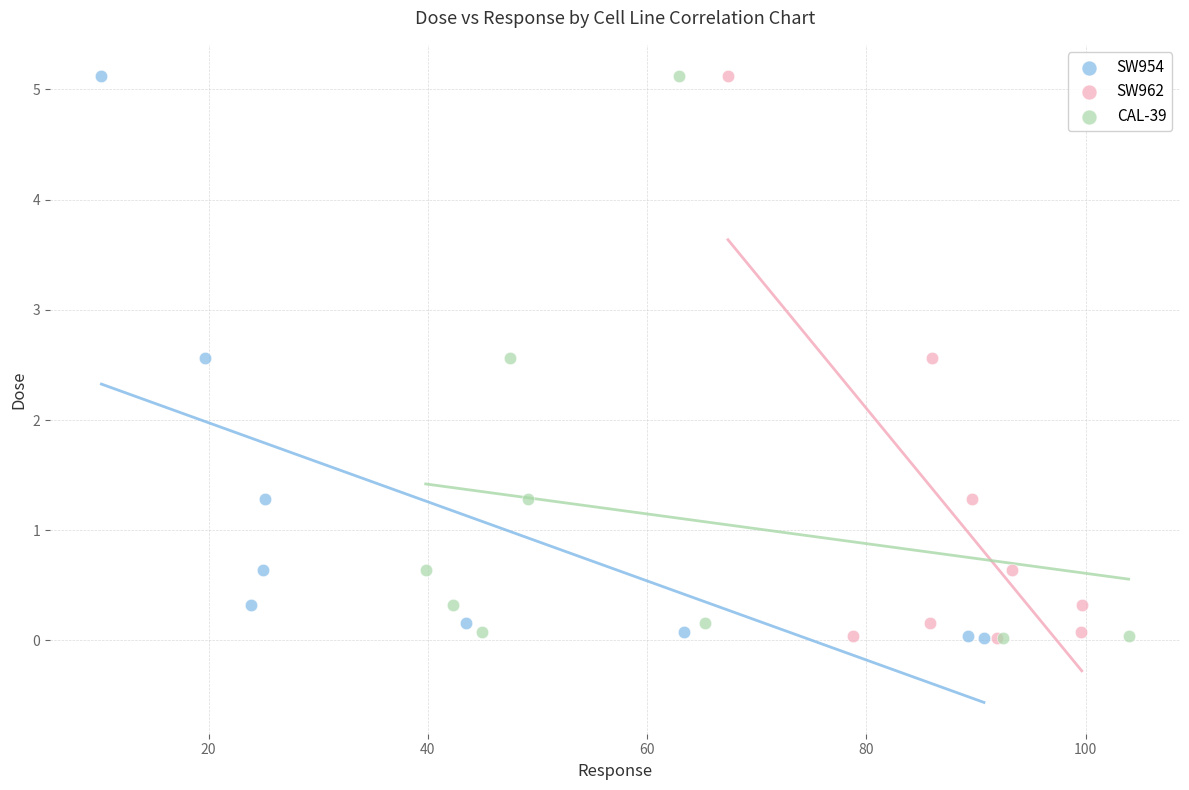

What are all the series names shown in the legend?

SW954, SW962, CAL-39